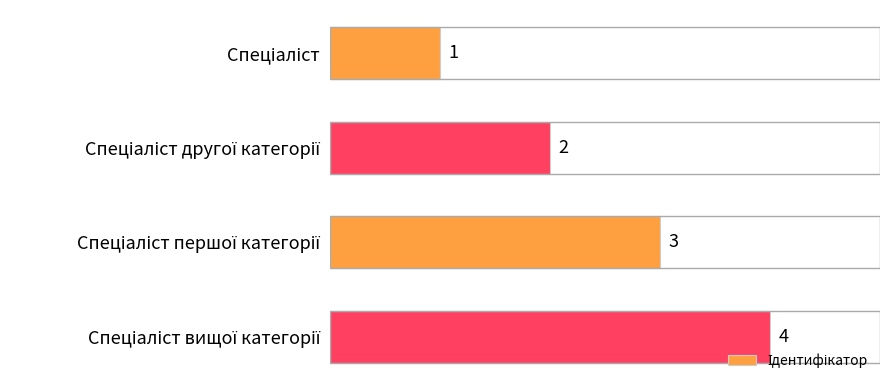

How many categories are shown in the chart?

4